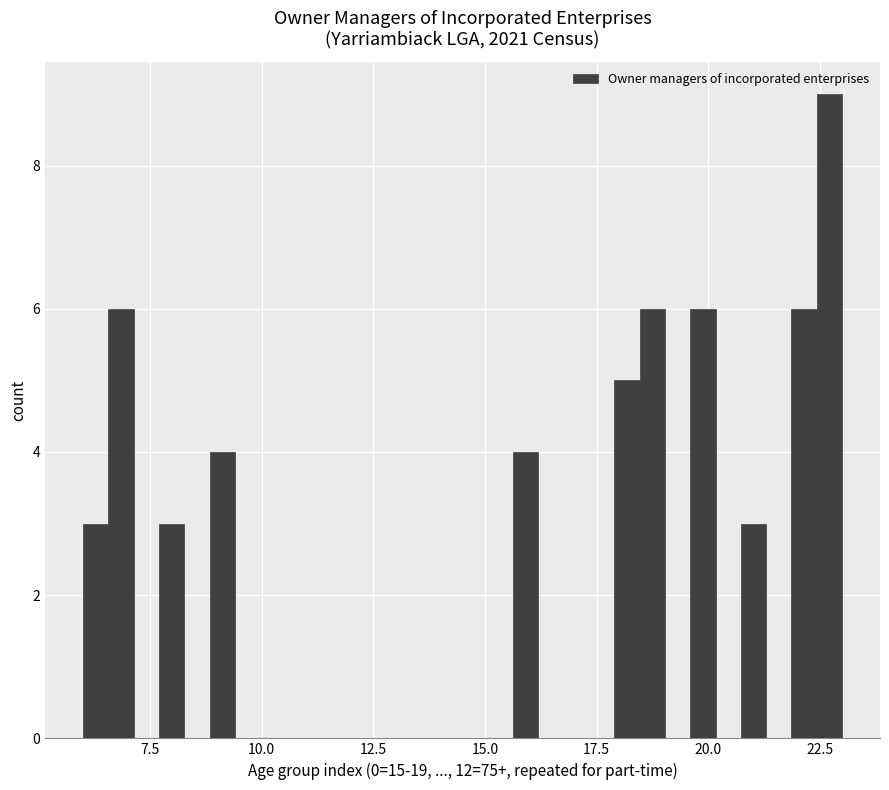

Read against the x-axis, roughly where is the centre of the tallest bar?

22.5